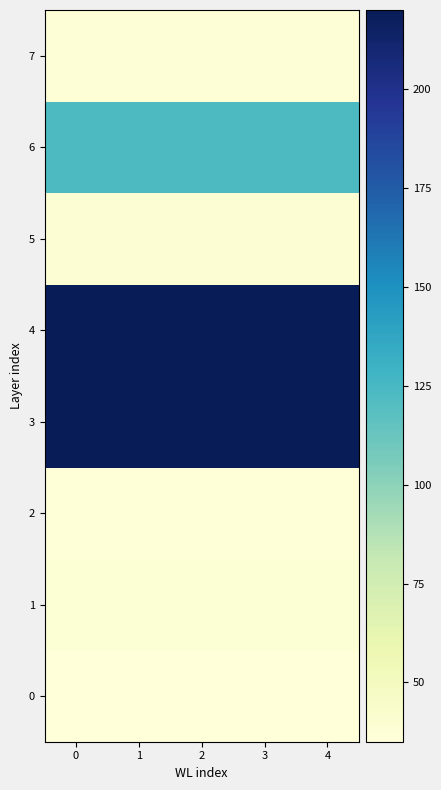

Reading left to right, transcribe all the data shown in this chart.

0: 0=35	1=35	2=35	3=35	4=35
1: 0=38	1=38	2=38	3=38	4=38
2: 0=36	1=36	2=36	3=36	4=36
3: 0=220	1=220	2=220	3=220	4=220
4: 0=220	1=220	2=220	3=220	4=220
5: 0=39	1=39	2=39	3=39	4=39
6: 0=123	1=123	2=123	3=123	4=123
7: 0=37	1=37	2=37	3=37	4=37